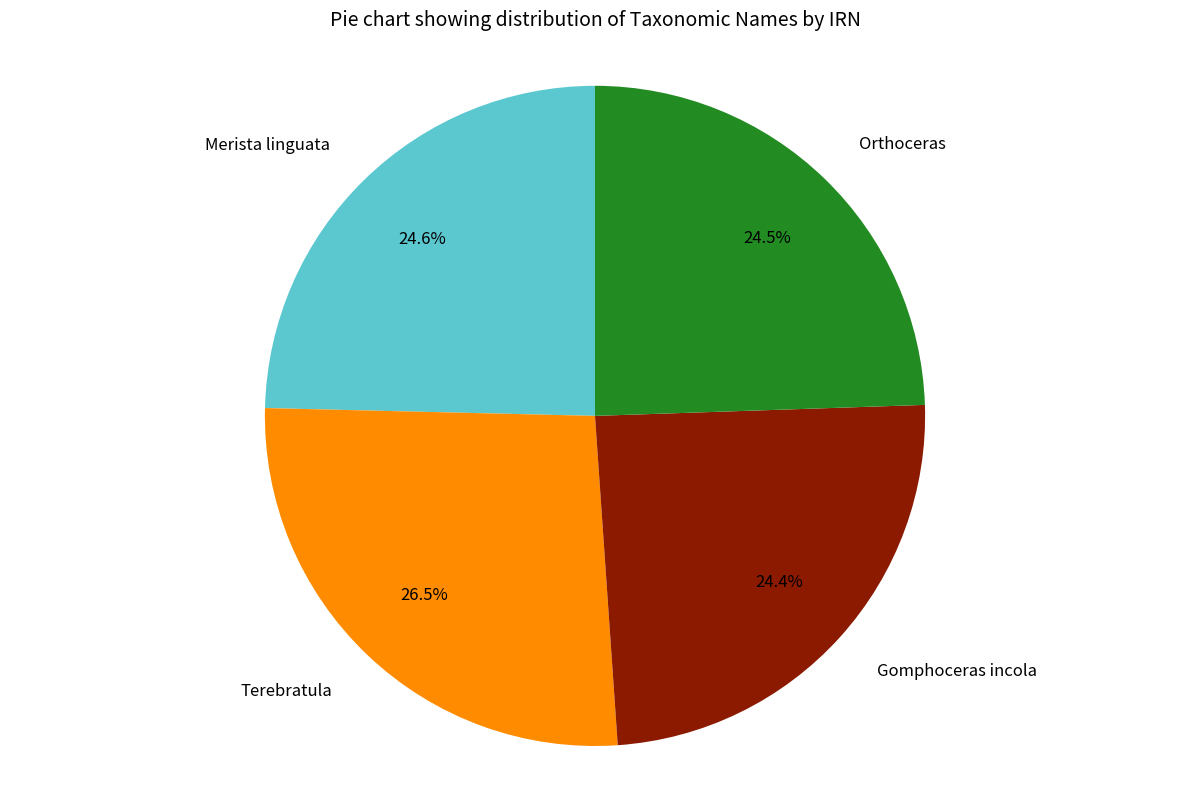

To the nearest percent, what is the difference between the Terebratula and Gomphoceras incola slice percentages?

2%